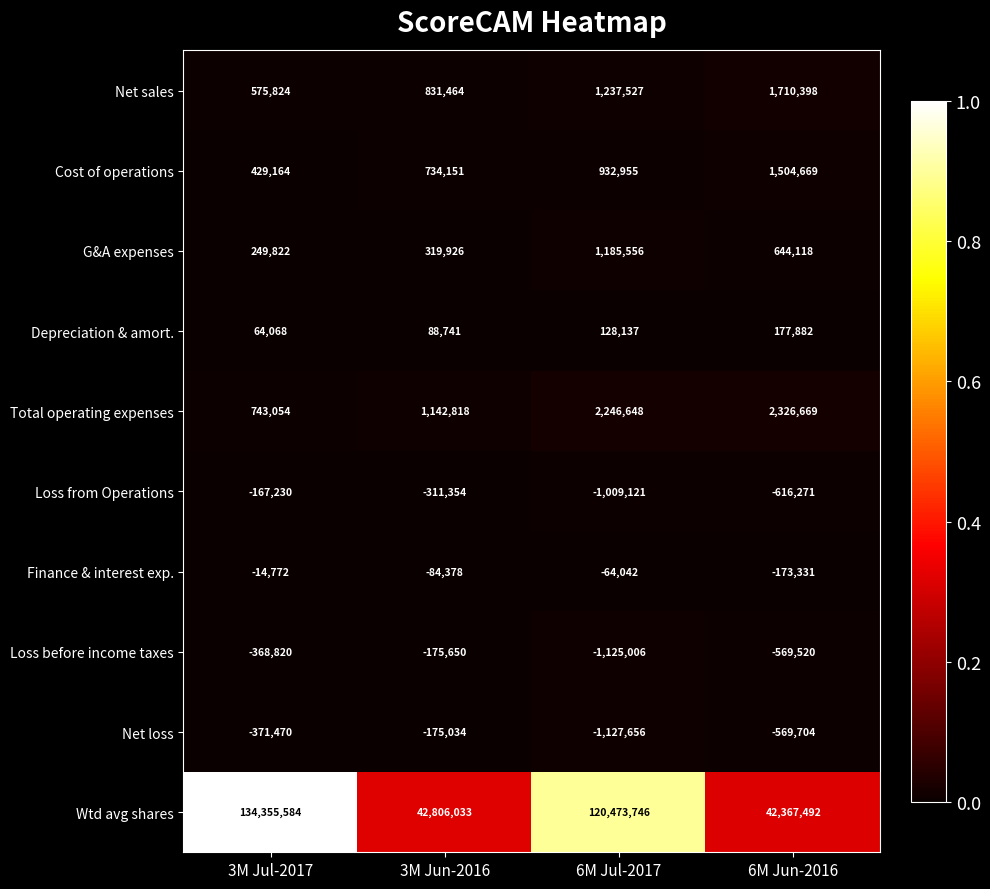

Which category has the highest value across all series?

3M Jul-2017